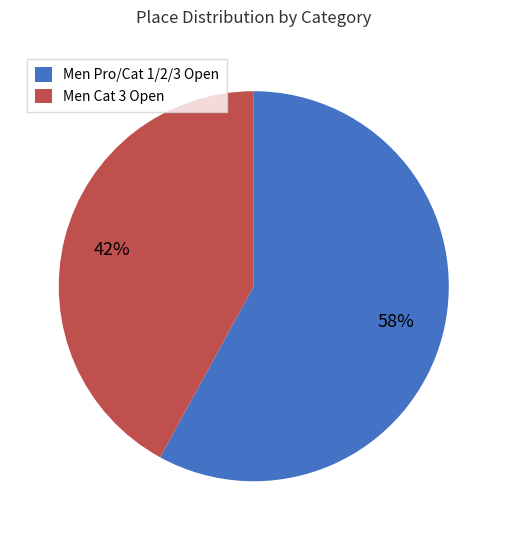

To the nearest percent, what portion does Men Pro/Cat 1/2/3 Open represent?

58%